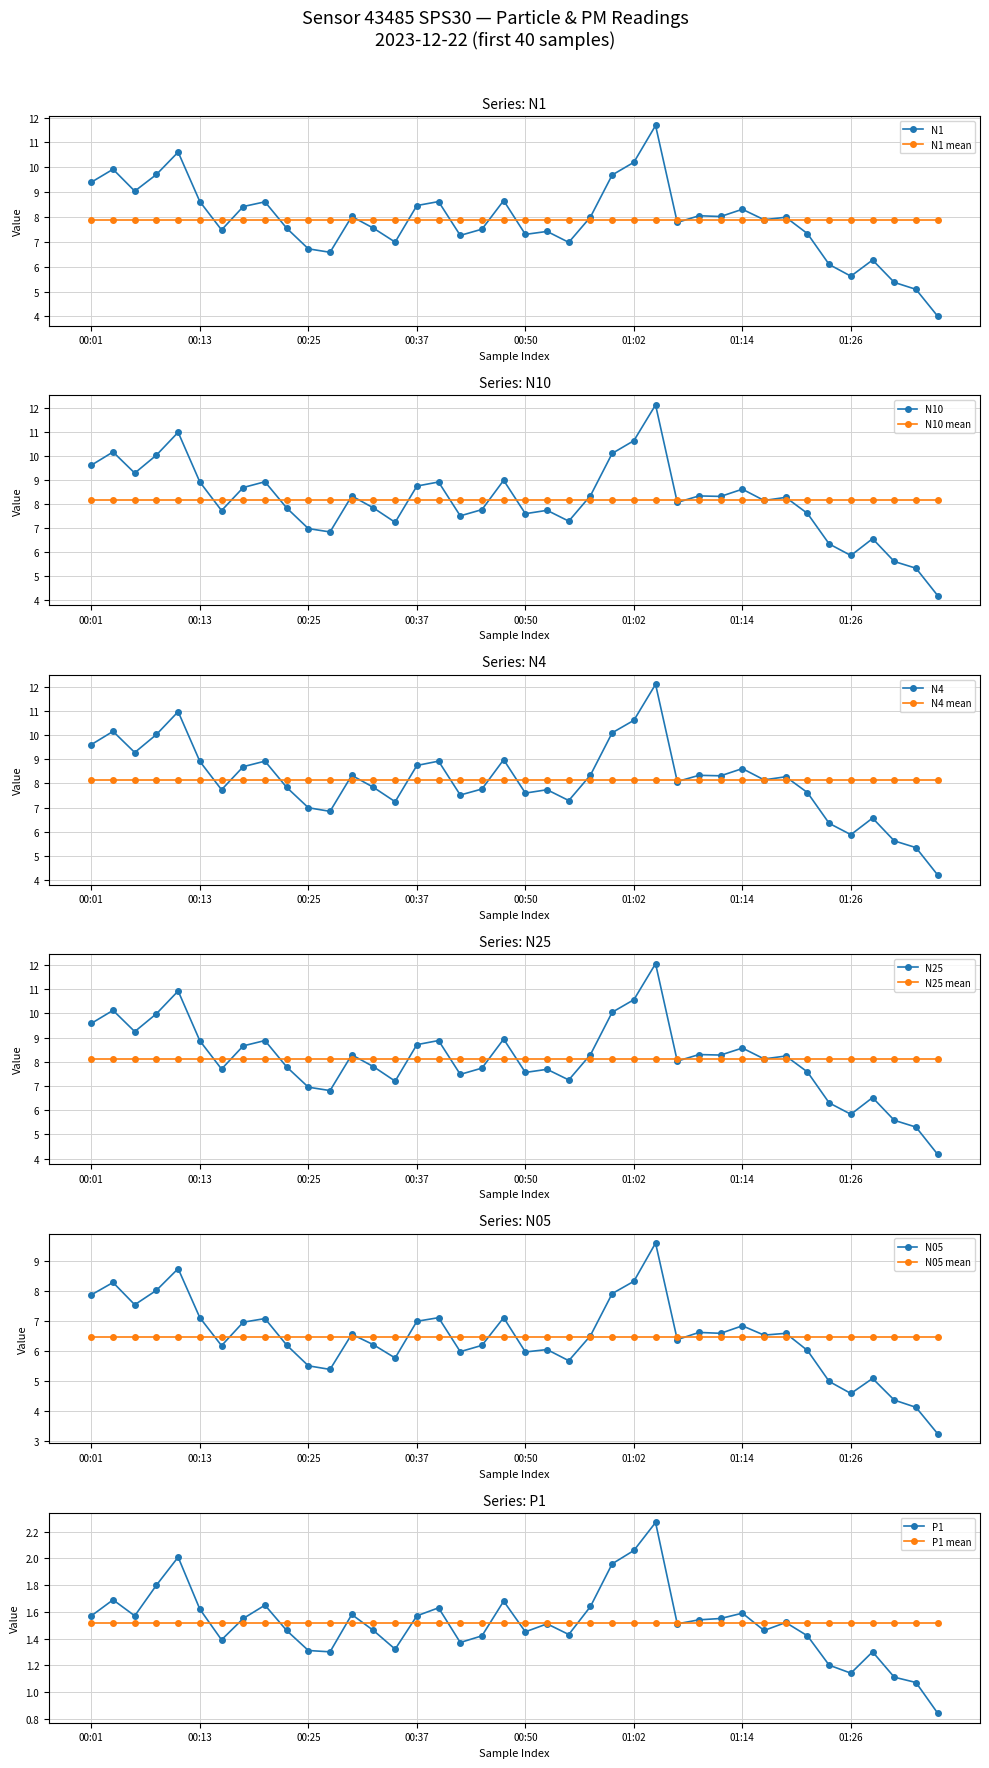

At 00:59, list the series in order from largest to smallest.

N10, N4, N25, N1, N05, P1